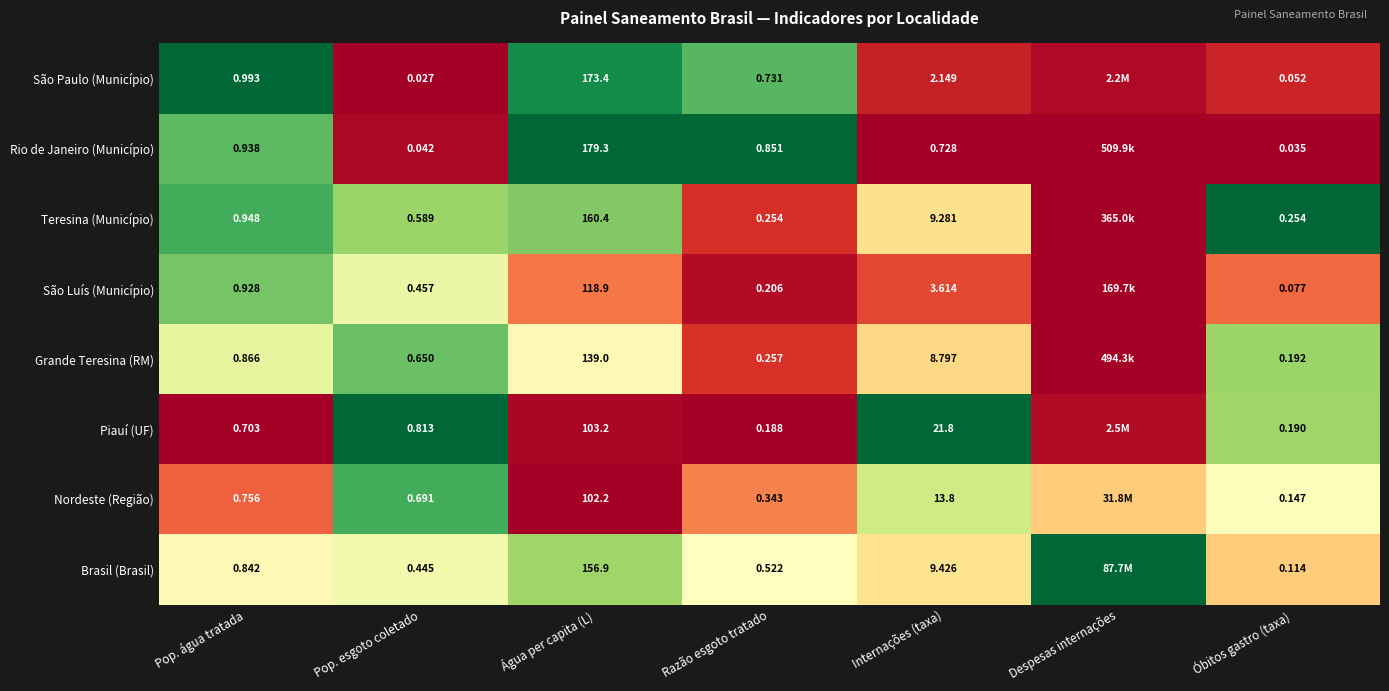

The value of Nordeste (Região) at 6 is 0.1. True or false?

True